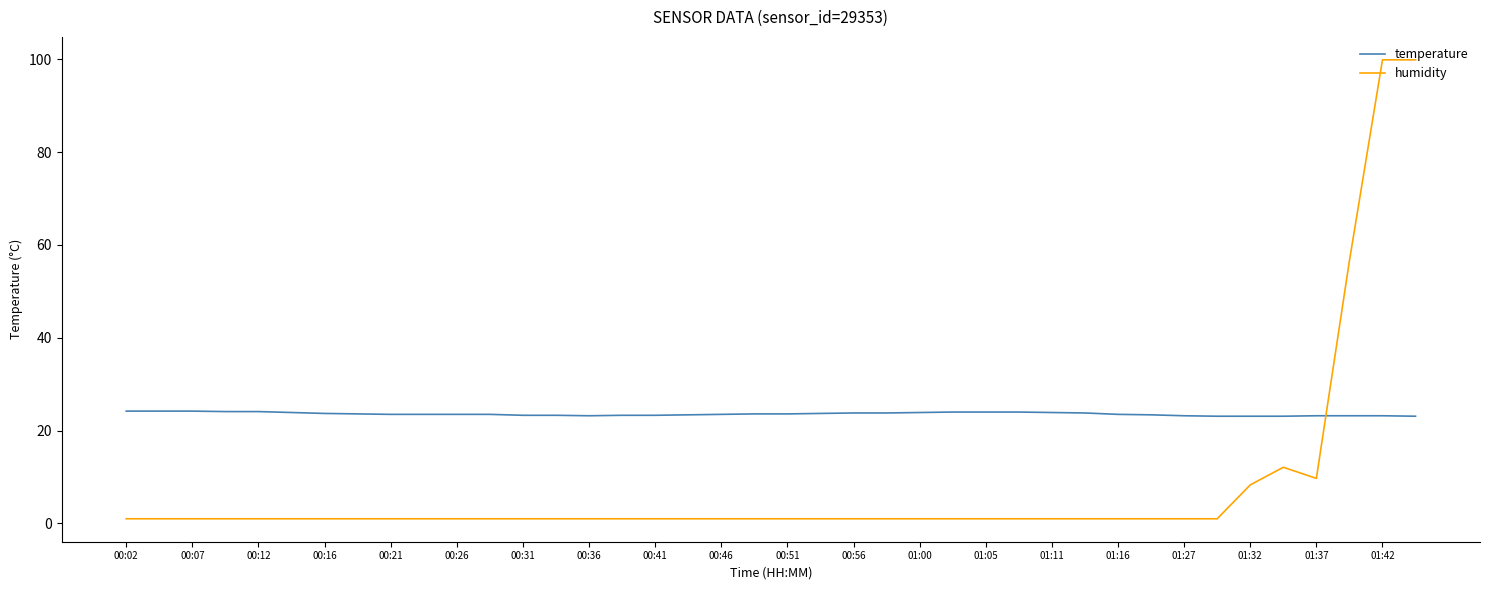

True or false: temperature and humidity intersect in this chart.

True